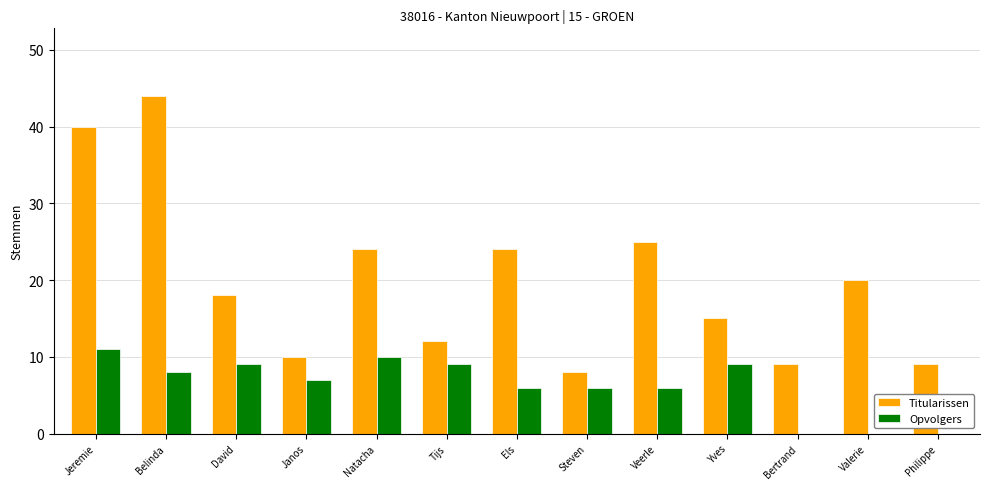

Between Veerle and Yves, which series saw the biggest shift?

Titularissen